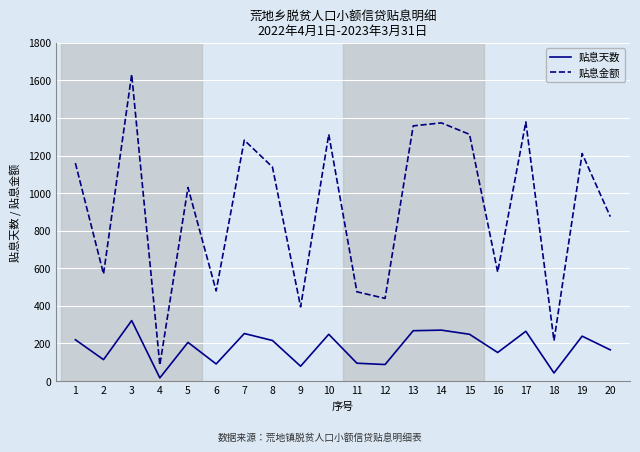

What is the difference between the maximum and minimum values in the 贴息天数 series?

305